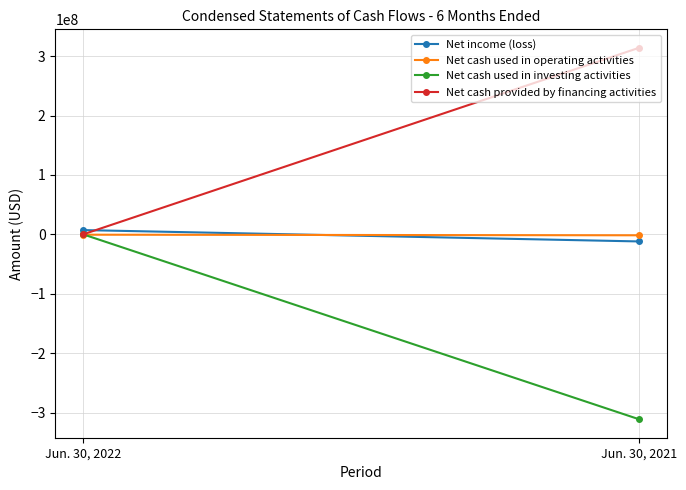

What are all the series names shown in the legend?

Net income (loss), Net cash used in operating activities, Net cash used in investing activities, Net cash provided by financing activities